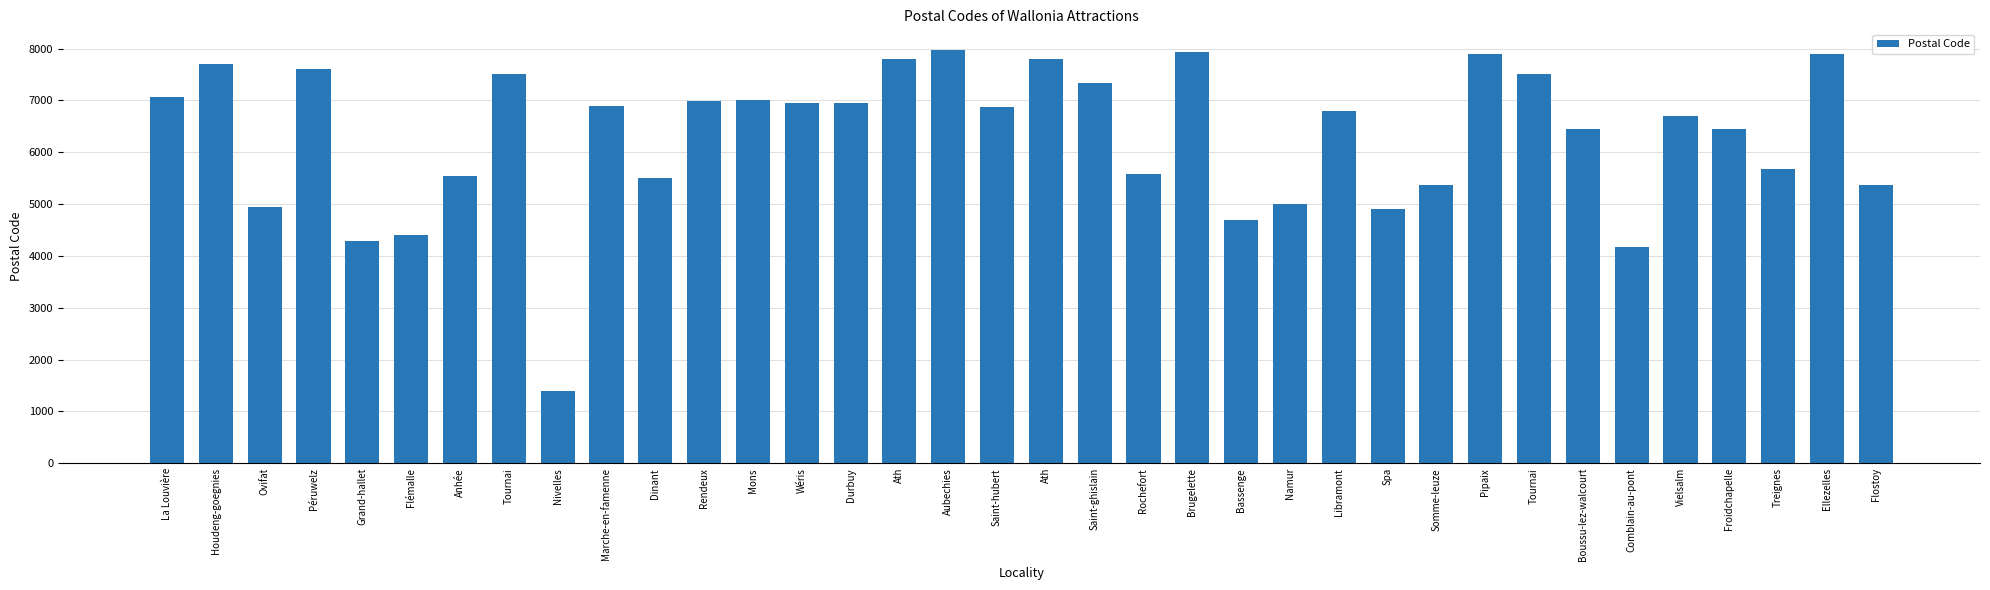

Reading left to right, what are all the values shown in this chart?

La Louvière=7070	Houdeng-goegnies=7710	Ovifat=4950	Péruwelz=7603	Grand-hallet=4280	Flémalle=4400	Anhée=5537	Tournai=7500	Nivelles=1400	Marche-en-famenne=6900	Dinant=5500	Rendeux=6987	Mons=7000	Wéris=6940	Durbuy=6940	Ath=7800	Aubechies=7972	Saint-hubert=6870	Ath=7800	Saint-ghislain=7330	Rochefort=5580	Brugelette=7940	Bassenge=4690	Namur=5000	Libramont=6800	Spa=4900	Somme-leuze=5377	Pipaix=7904	Tournai=7500	Boussu-lez-walcourt=6440	Comblain-au-pont=4170	Vielsalm=6690	Froidchapelle=6440	Treignes=5670	Ellezelles=7890	Flostoy=5370